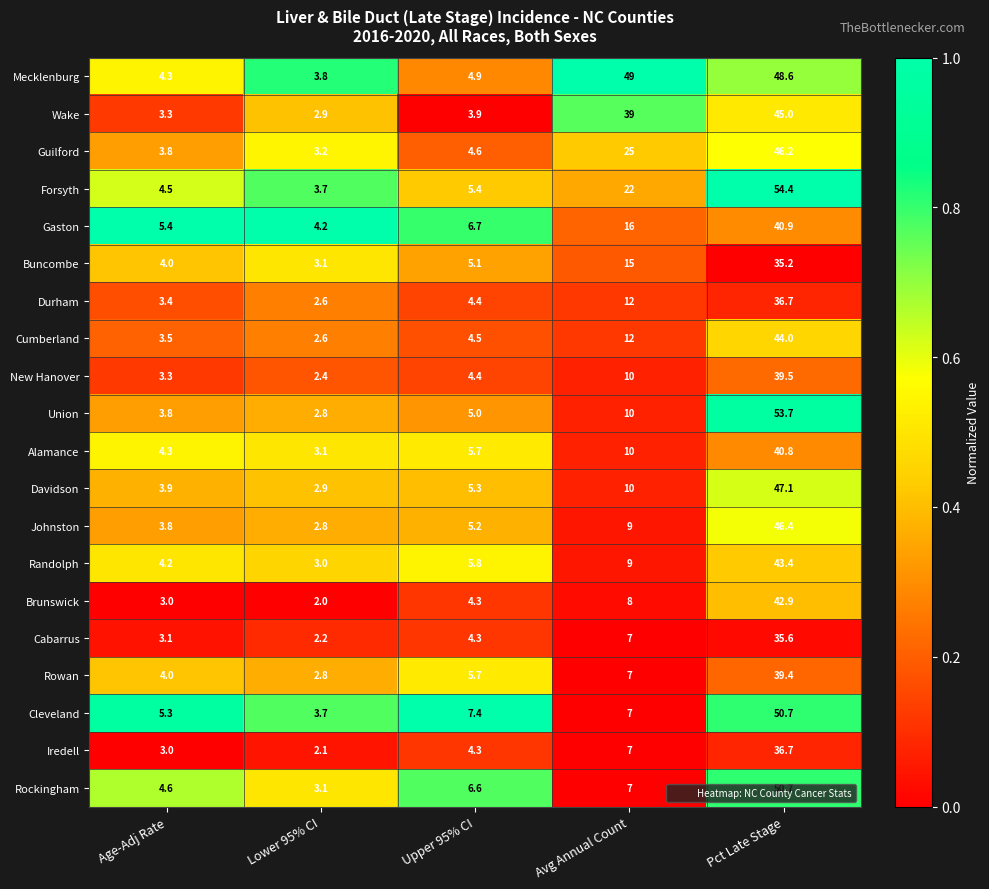

At which category is the sum across all series the highest?

Pct Late Stage